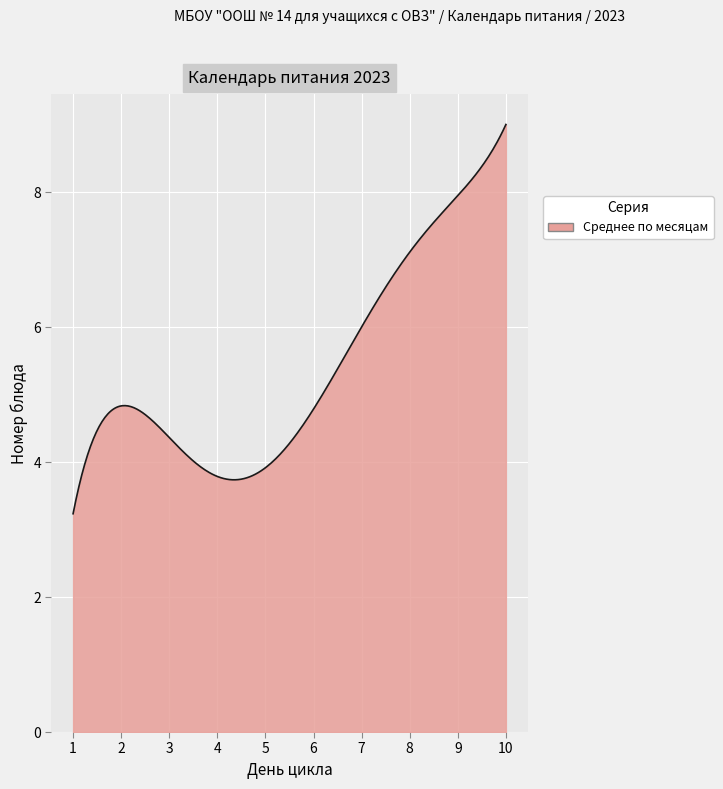

What is the minimum value shown in the chart?

3.2